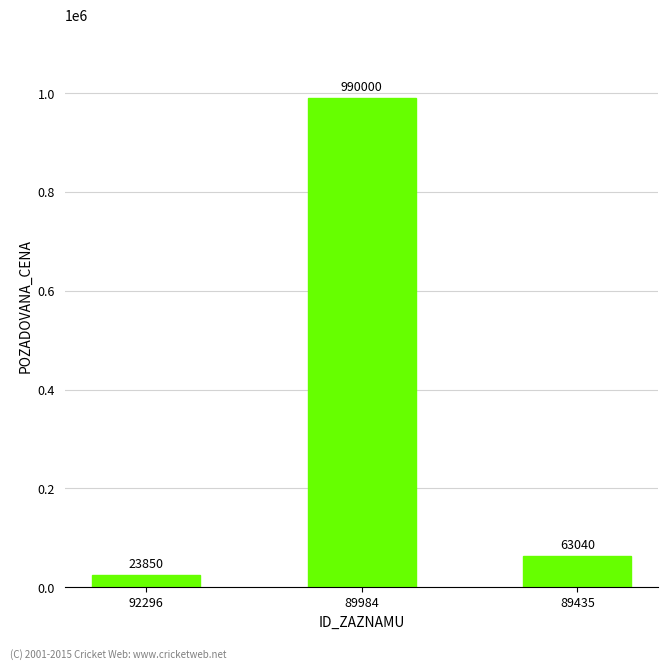

Which has a higher value, 89984 or 92296?

89984